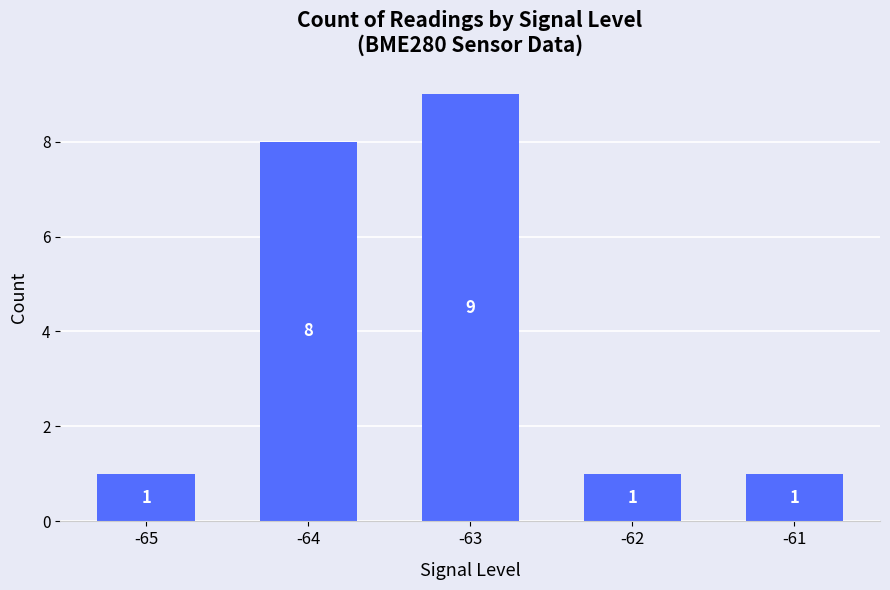

What is the greatest value displayed?

9